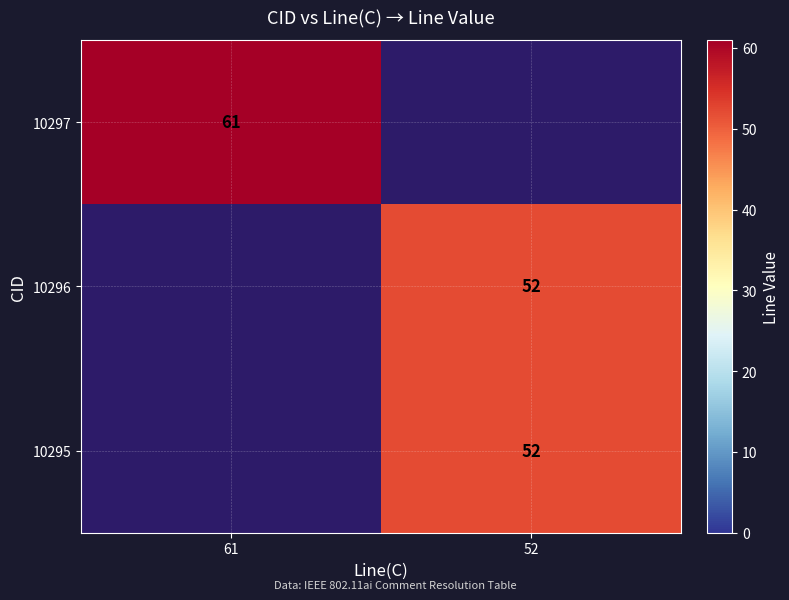

Is it true that 10295 equals 52 at 52?

True